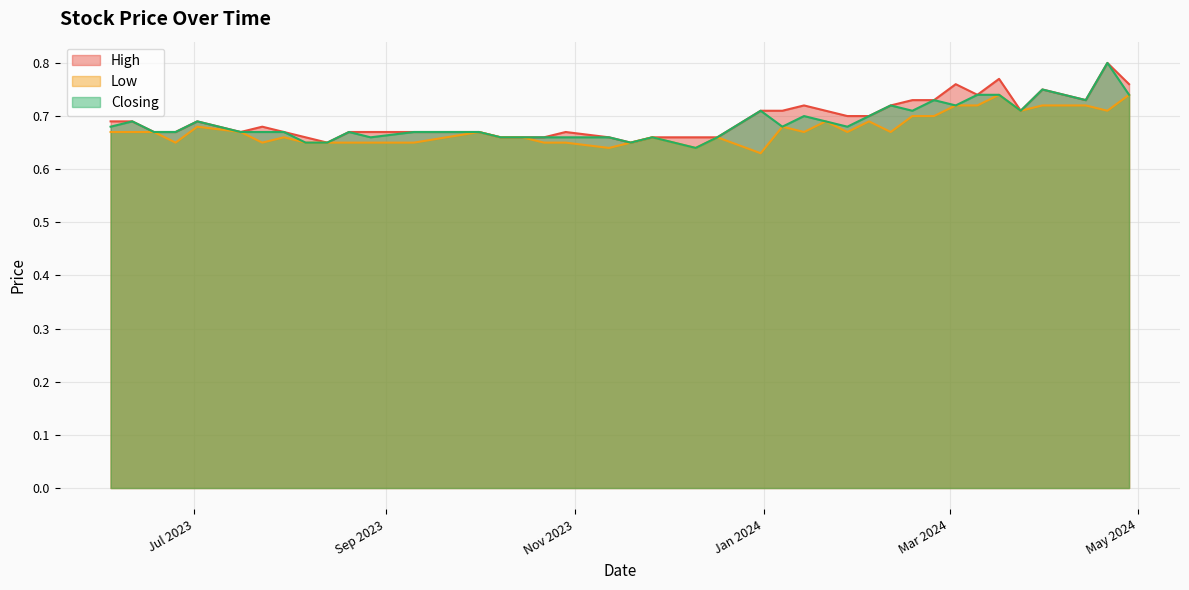

True or false: Low has more than 1 points higher than both neighbors.

True